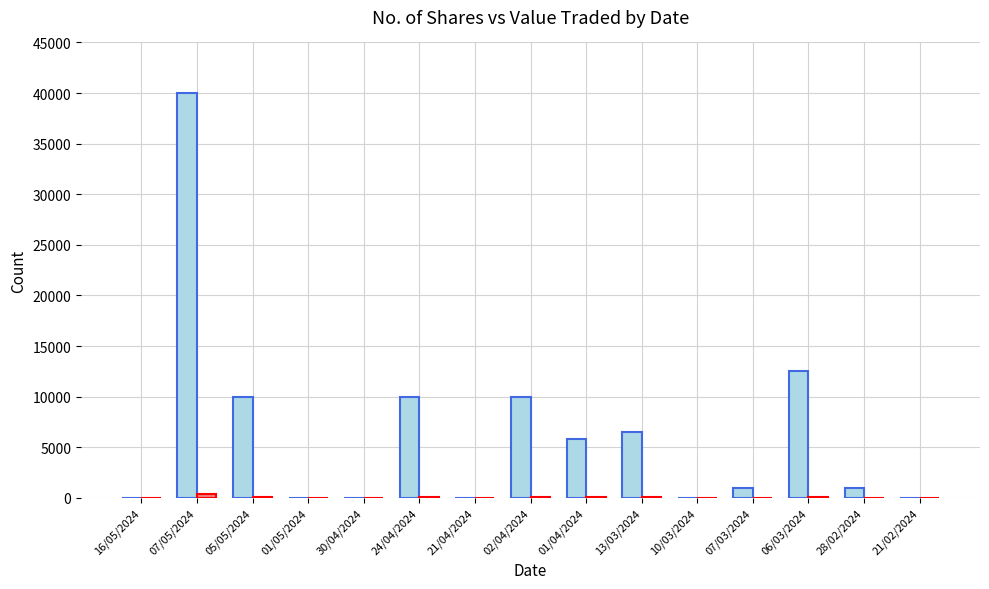

At which category is the sum across all series the highest?

07/05/2024